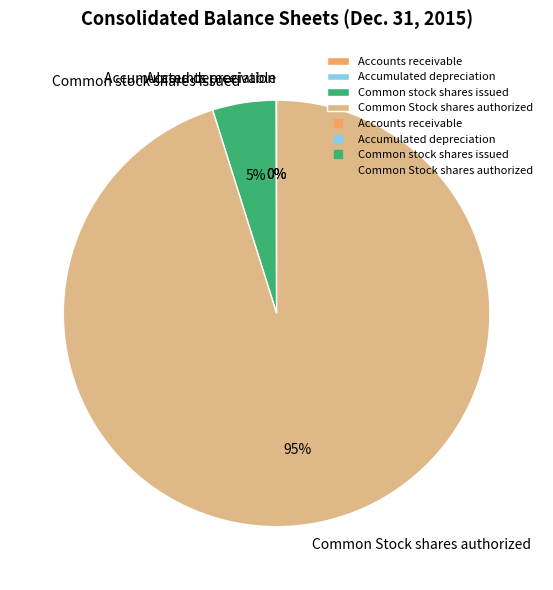

To the nearest percent, what is the difference between the largest and smallest slice percentages?

95%